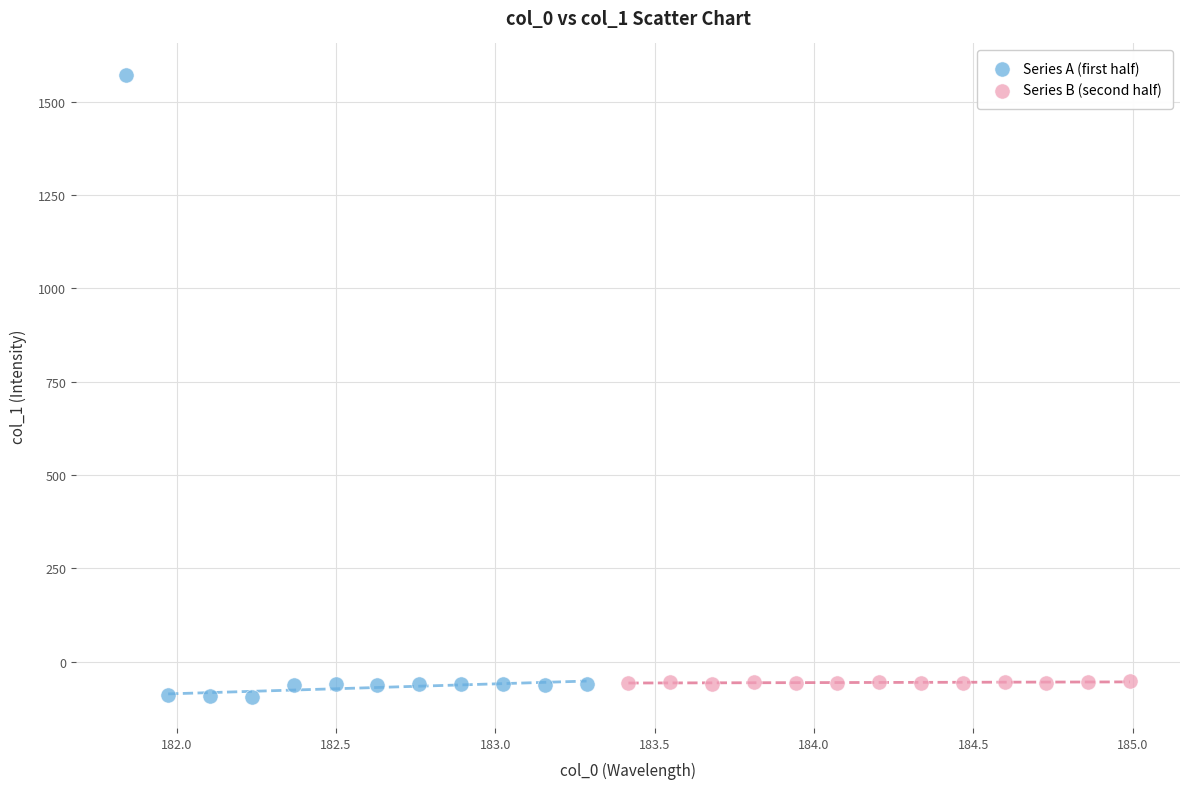

Which series has the largest Y range (max minus min)?

Series A (first half)